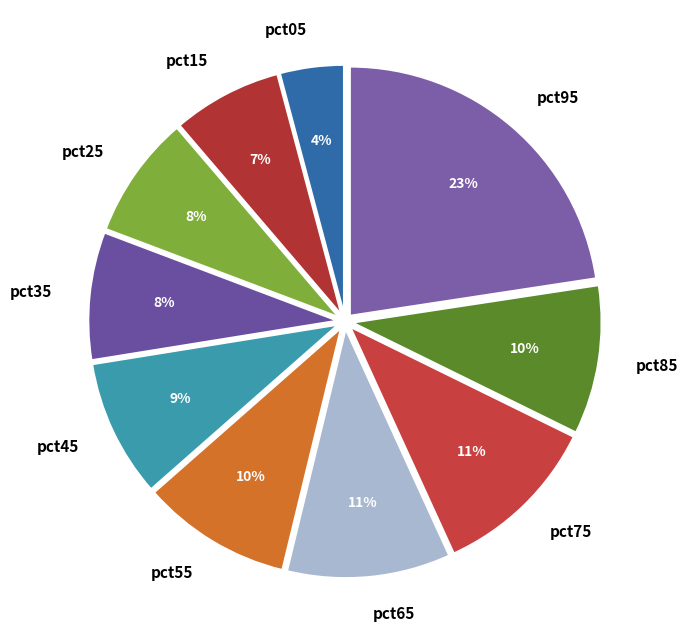

To the nearest percent, what is the combined percentage of pct95 and pct05?

27%